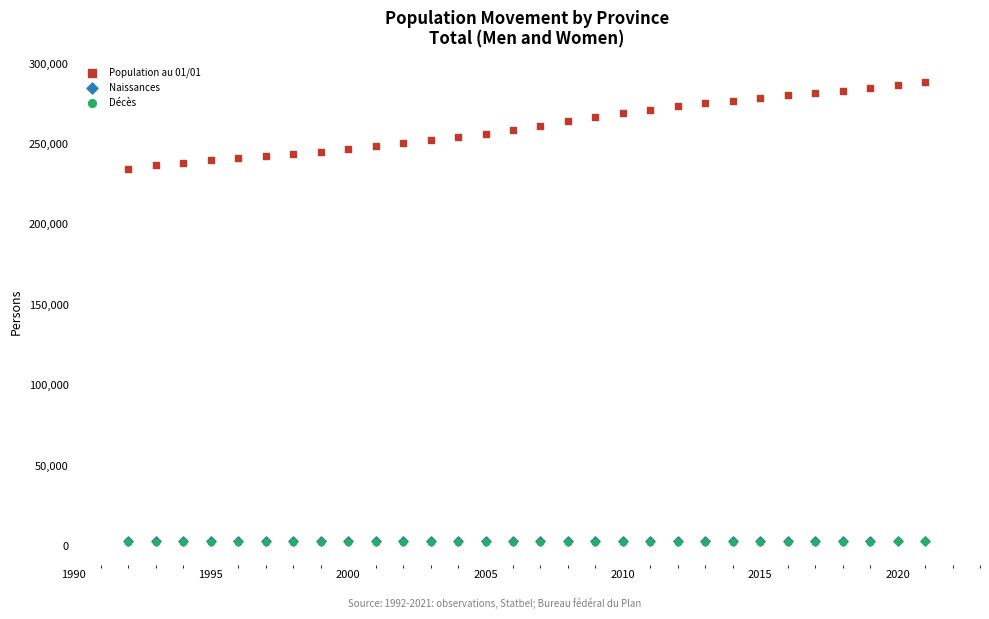

What are all the series names shown in the legend?

Population au 01/01, Naissances, Décès